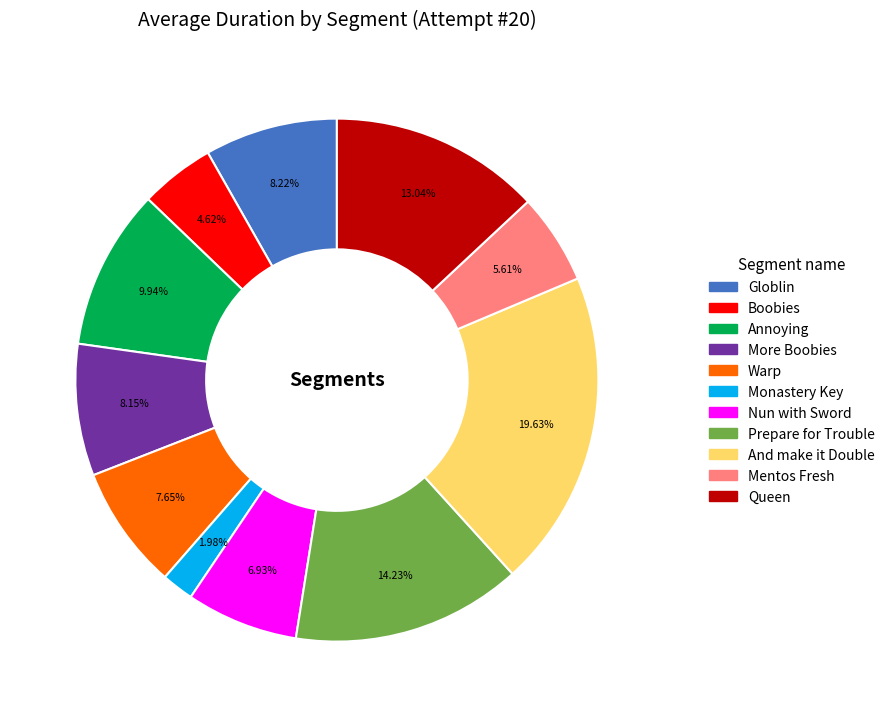

How many segments does this pie chart have?

11